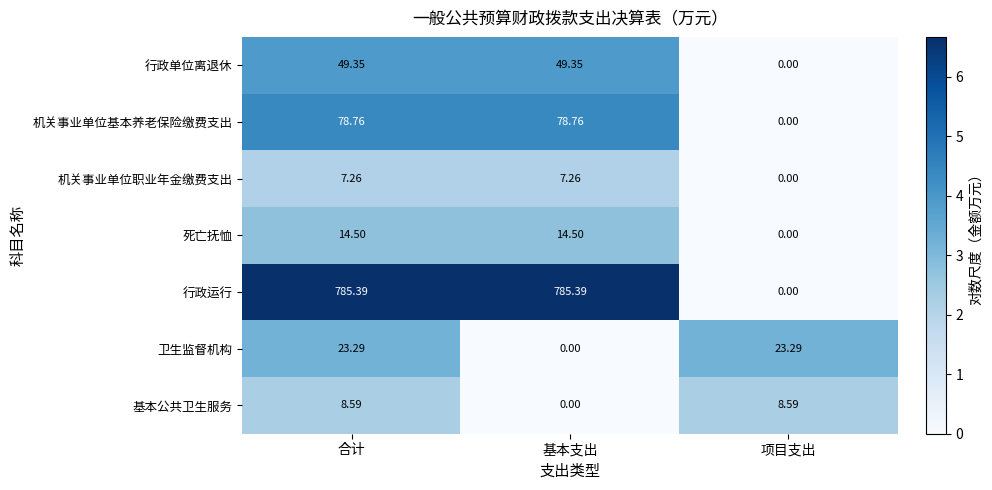

List the series in order of their peak value, lowest first.

机关事业单位职业年金缴费支出, 基本公共卫生服务, 死亡抚恤, 卫生监督机构, 行政单位离退休, 机关事业单位基本养老保险缴费支出, 行政运行